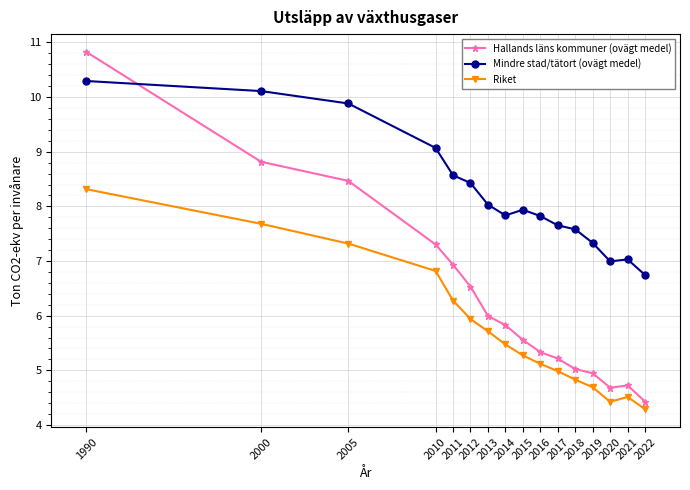

Between 2011 and 2017, which series saw the biggest shift?

Hallands läns kommuner (ovägt medel)